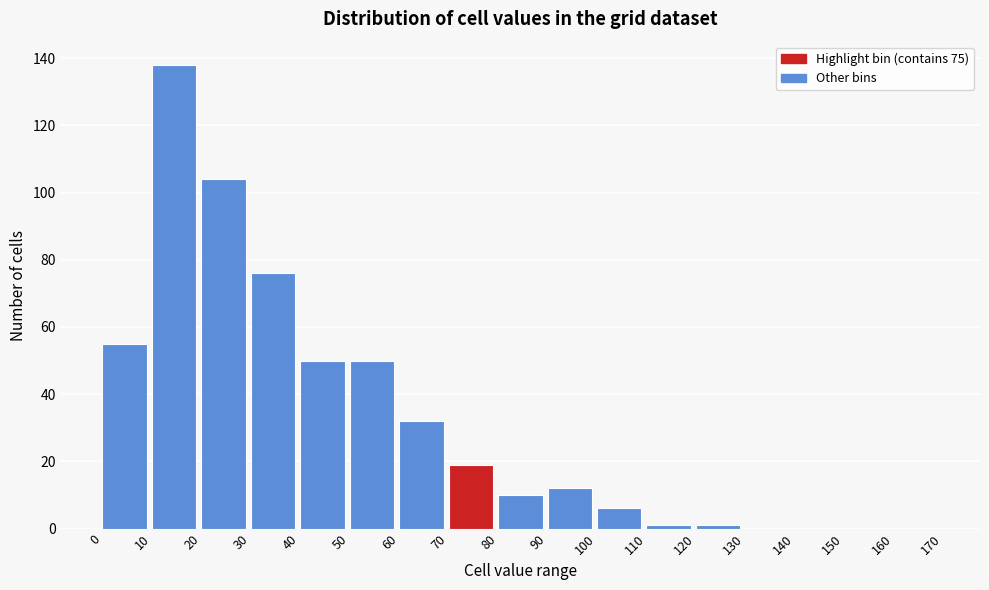

Reading left to right, list every bar in this chart as the range it spans on the x-axis followed by its height. The values are not printed on the chart, so give them approximately, as read against the axis.

0 to 10: 56
10 to 20: 138
20 to 30: 104
30 to 40: 76
40 to 50: 50
50 to 60: 50
60 to 70: 32
70 to 80: 20
80 to 90: 10
90 to 100: 12
100 to 110: 6
110 to 120: under 2
120 to 130: under 2
130 to 140: 0
140 to 150: 0
150 to 160: 0
160 to 170: 0